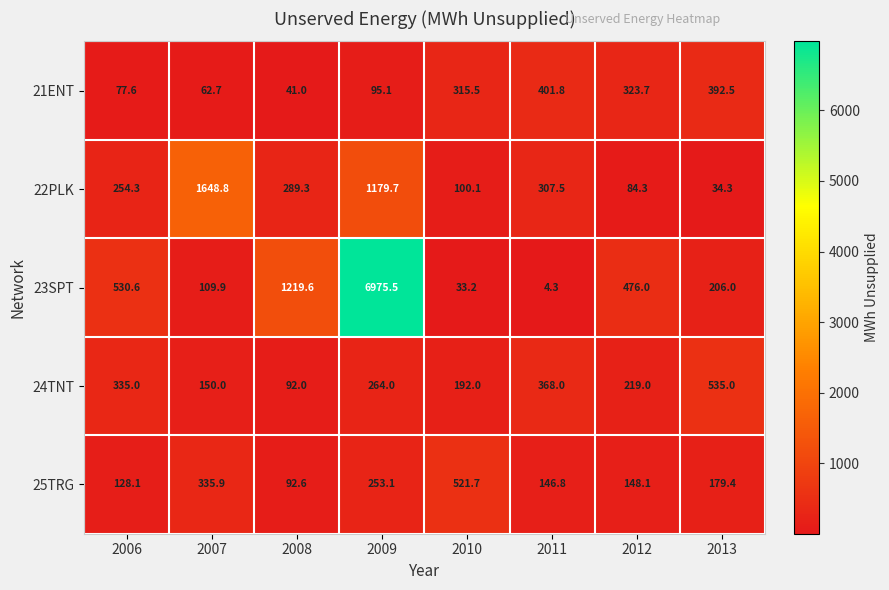

At which category is the sum across all series the highest?

2009